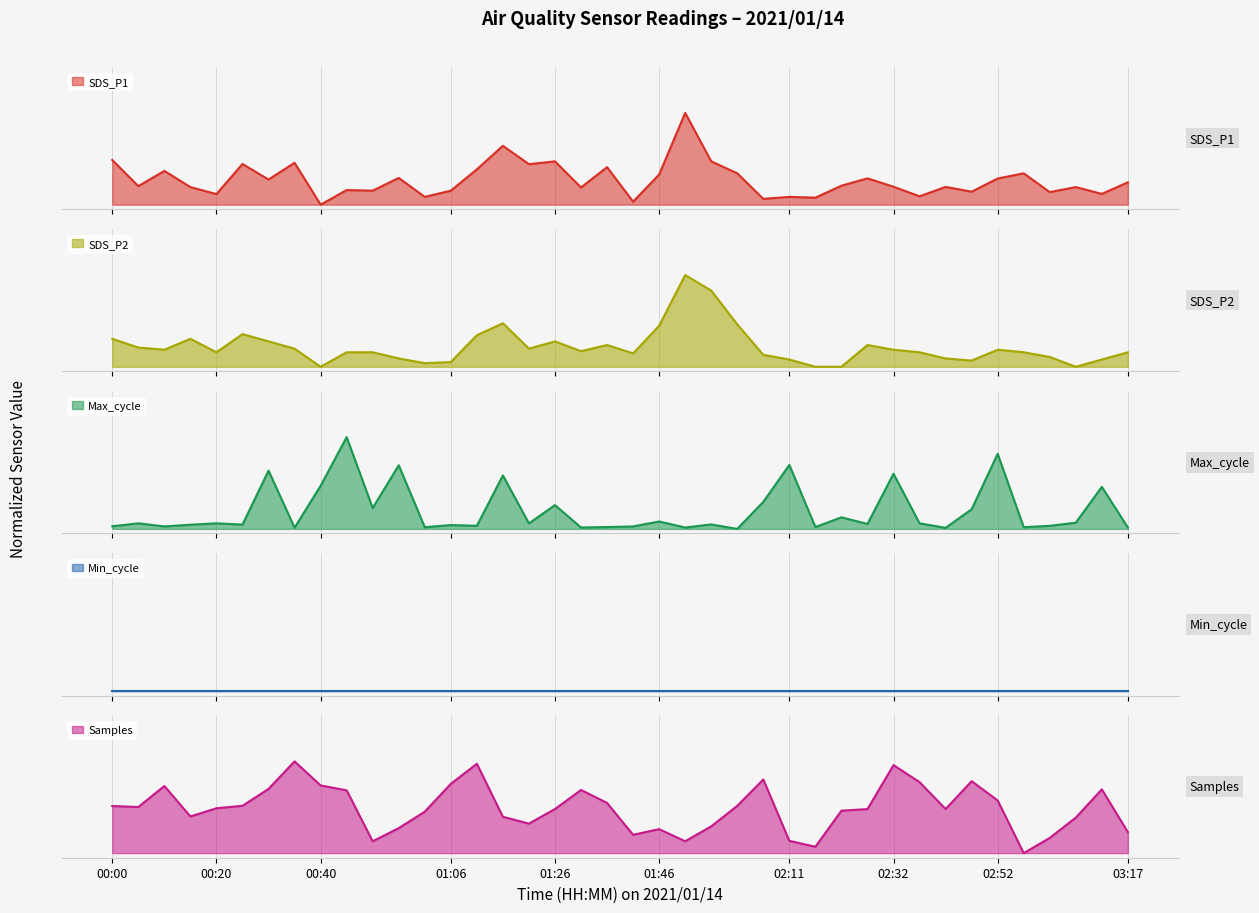

Between 00:15 and 02:32, which is larger?

02:32